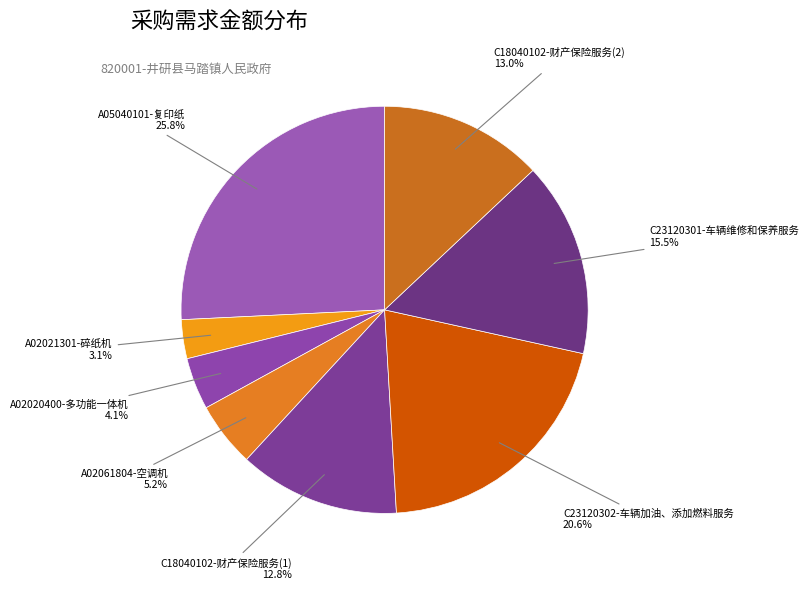

Is A02021301-碎纸机 the majority of the pie?

No